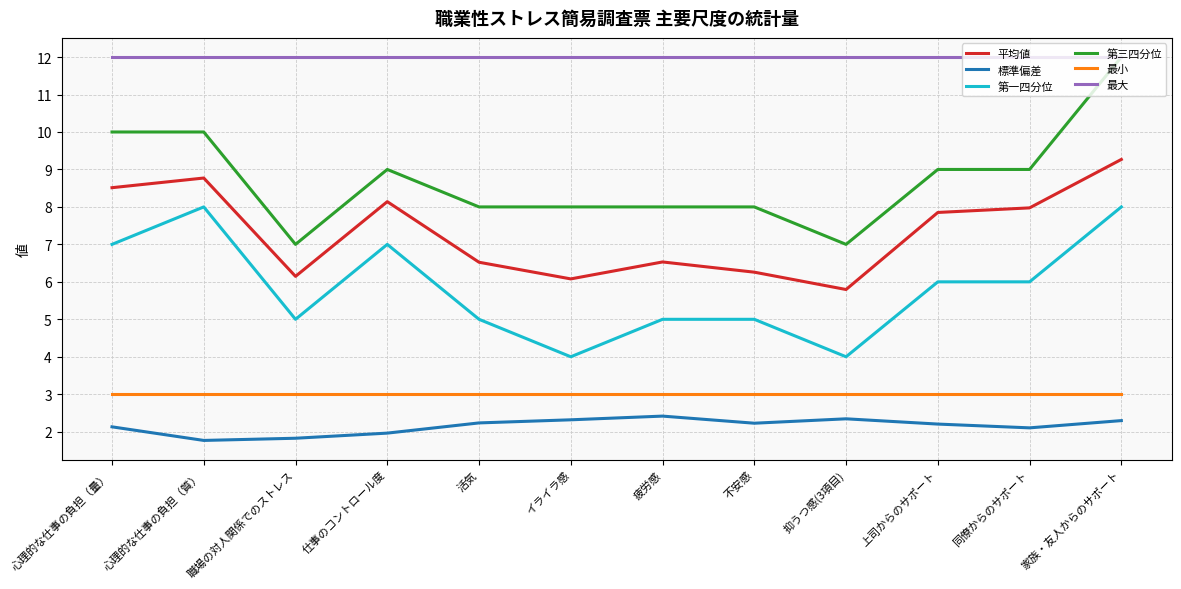

Count the 第一四分位 values in the range 5 to 7.

8